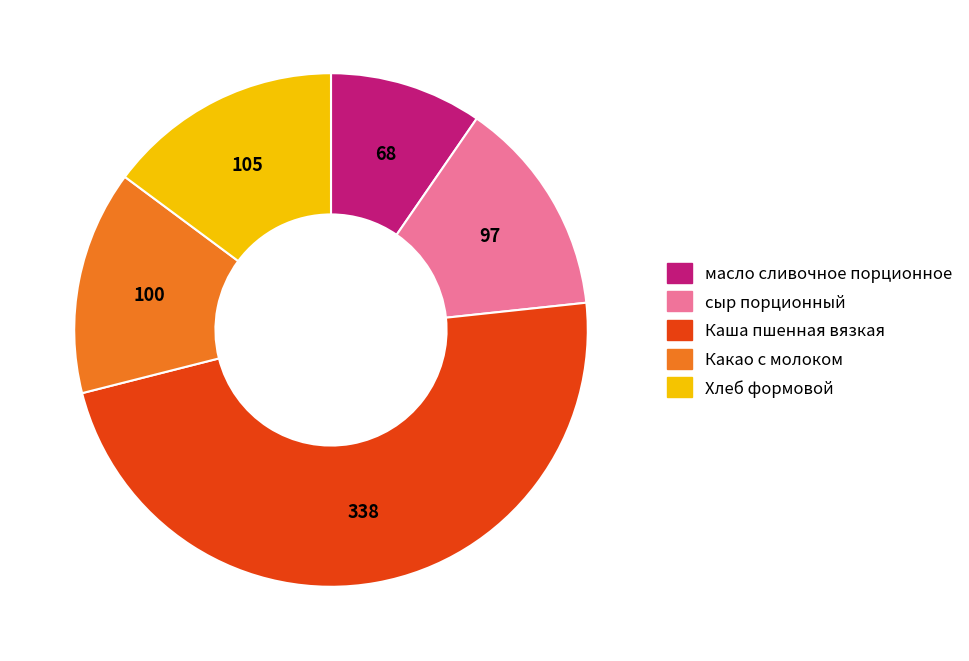

How many segments does this pie chart have?

5